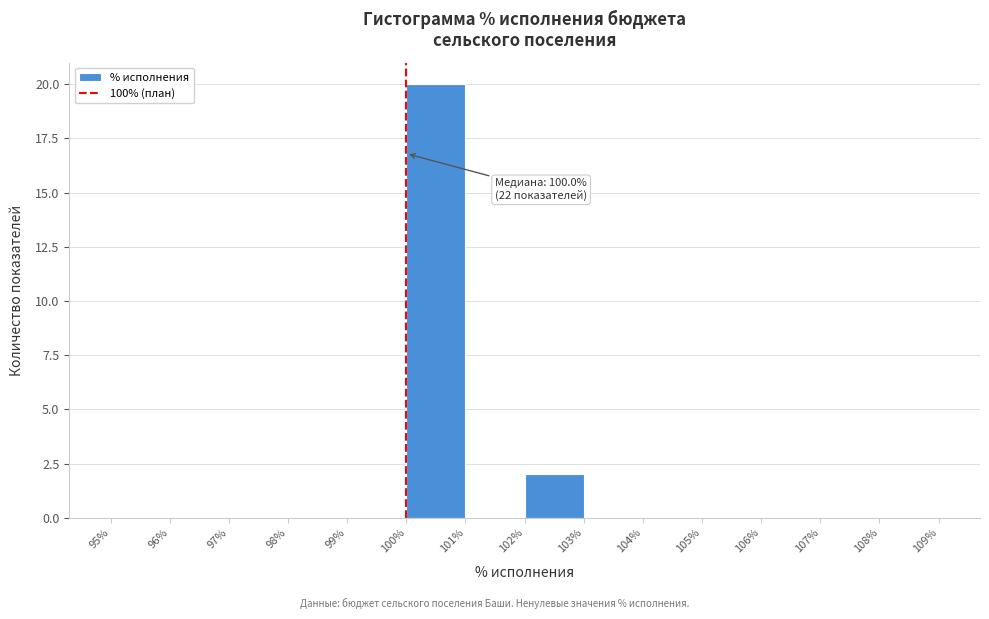

Which range on the x-axis has the tallest bar?

100% to 101%